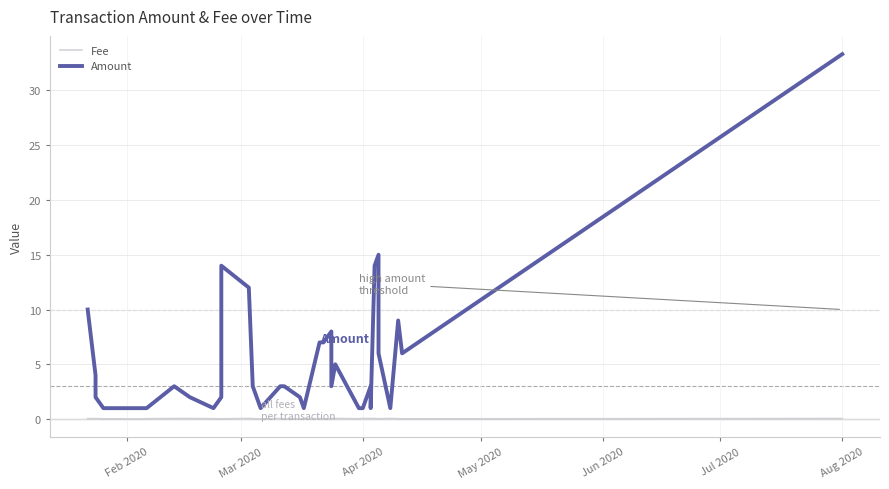

Is the value of Amount at 33 greater than the value of Fee at Feb 2020?

Yes